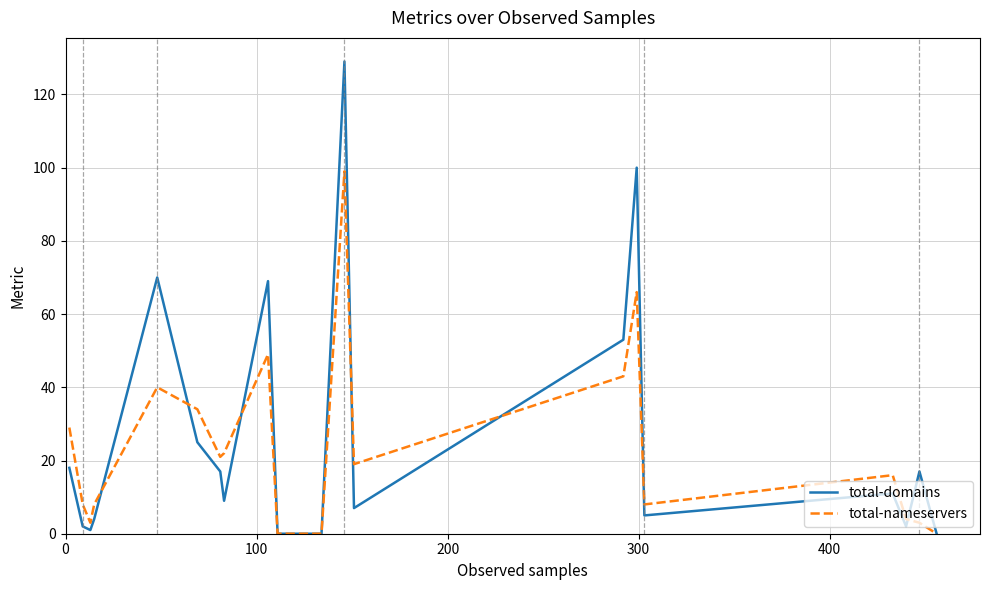

Rank the series by their maximum value, from highest to lowest.

total-domains, total-nameservers